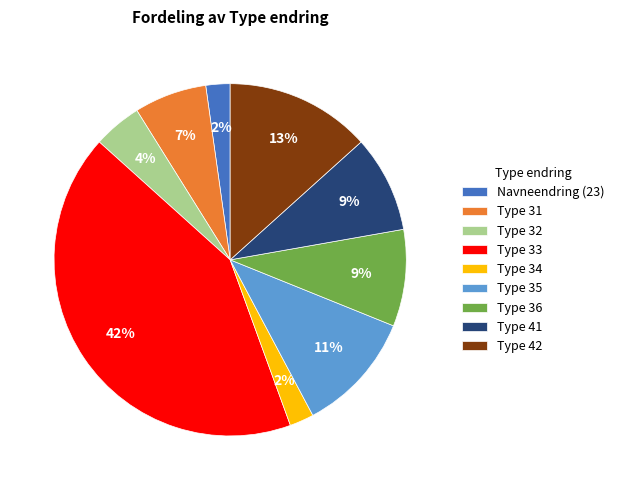

What is the largest slice in the pie chart?

Type 33